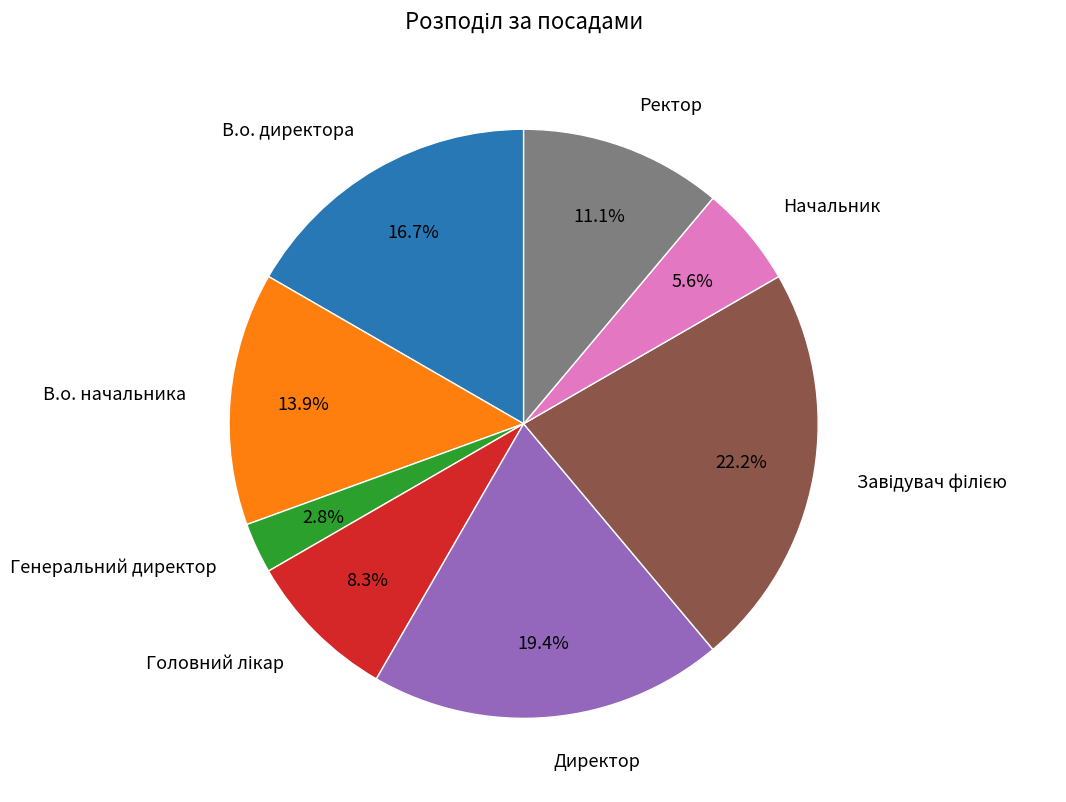

How many slices are in this pie chart?

8